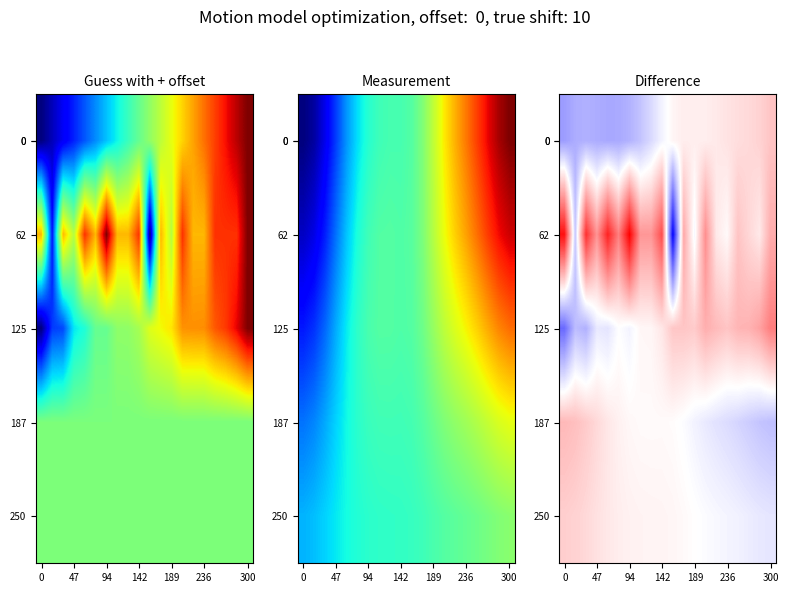

What is the difference between the second highest and minimum values in the 0 series?

0.3